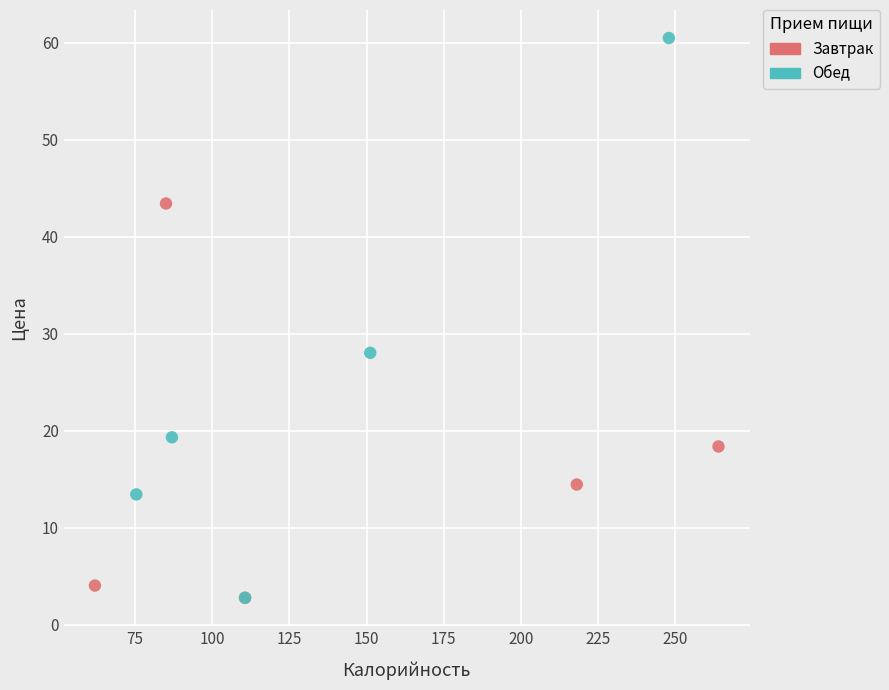

What are all the series names shown in the legend?

Завтрак, Обед